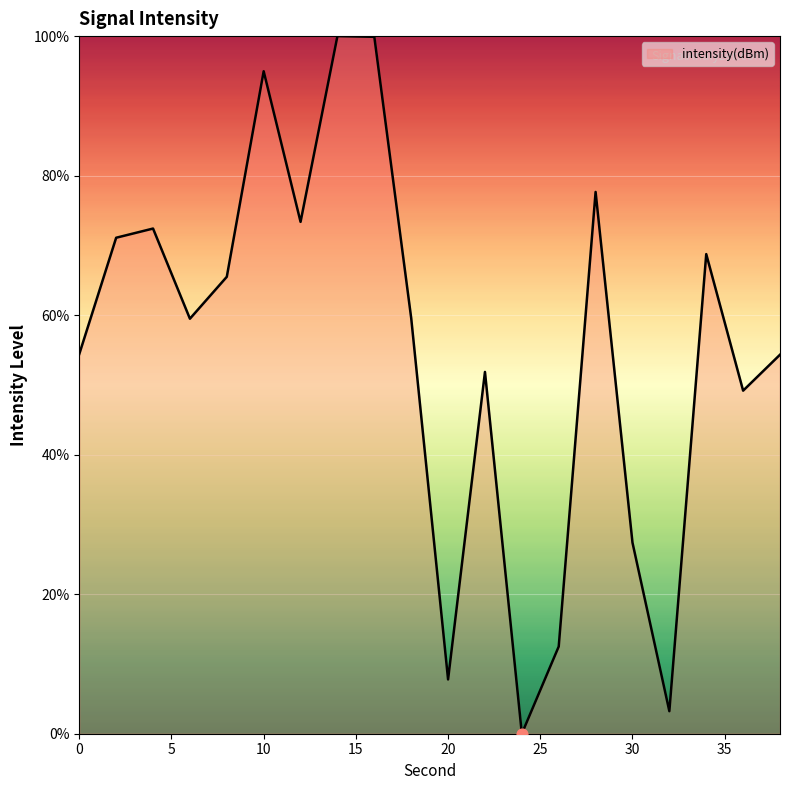

What is the maximum value shown in the chart?

100.0